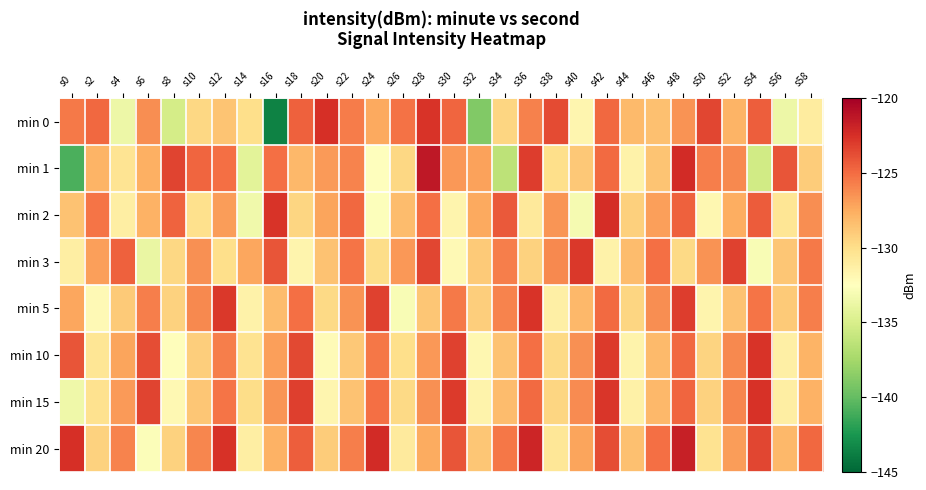

What is the minimum value shown in the chart?

-143.5